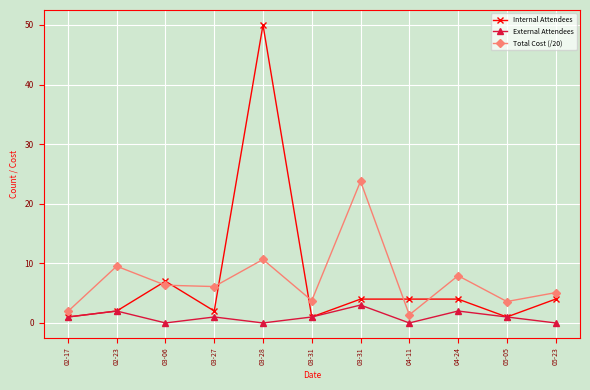

How many categories are shown in the chart?

11